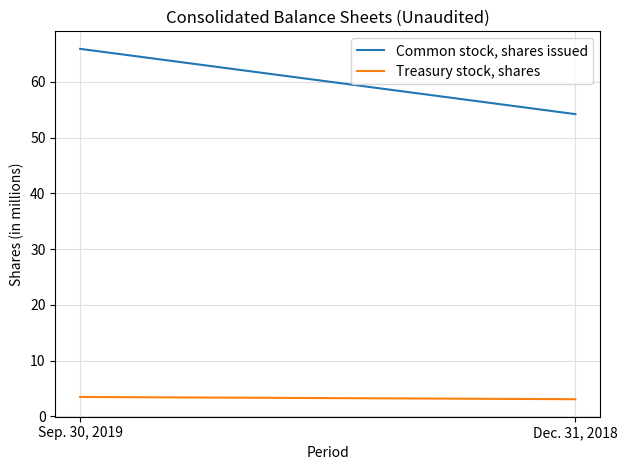

What is the label of the 1st point from the right?

Dec. 31, 2018